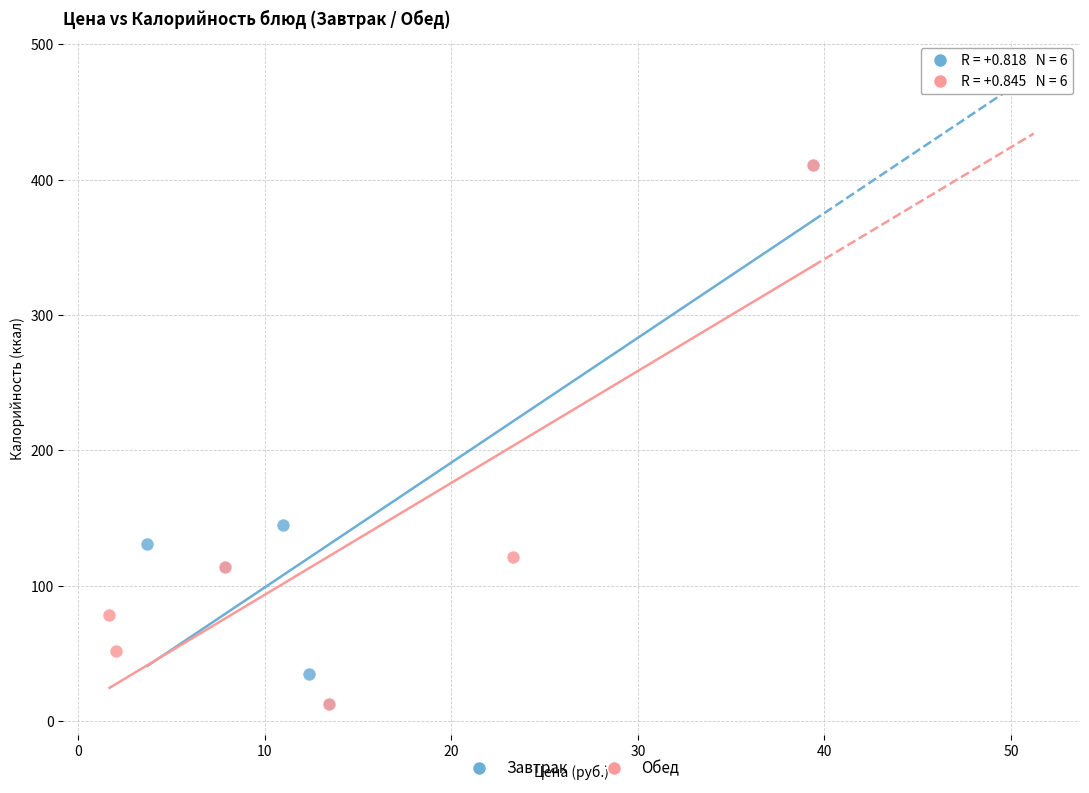

What are all the series names shown in the legend?

Завтрак, Обед